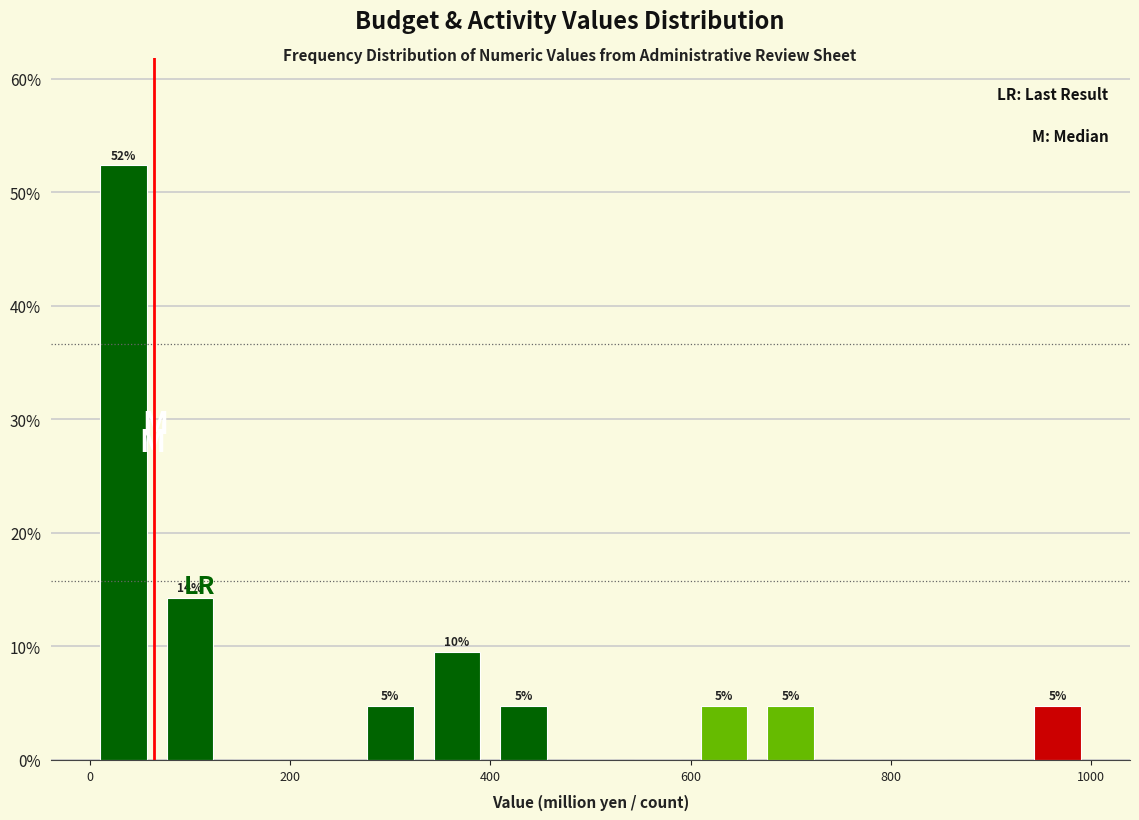

Around what value on the x-axis is the tallest bar? Give the approximate position of its centre, as read against the axis.

40